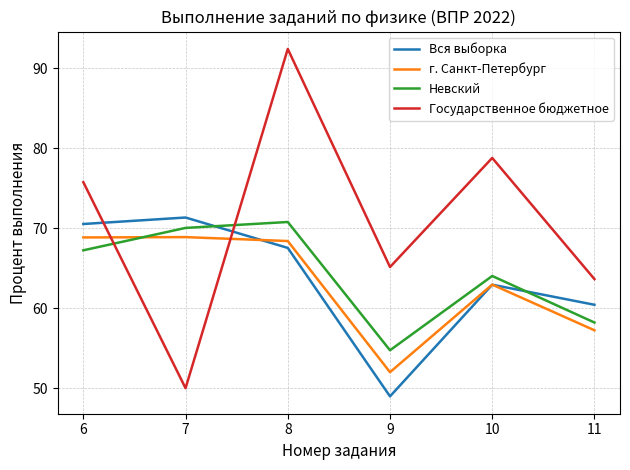

The Невский series shows 27.4 at 8. True or false?

False